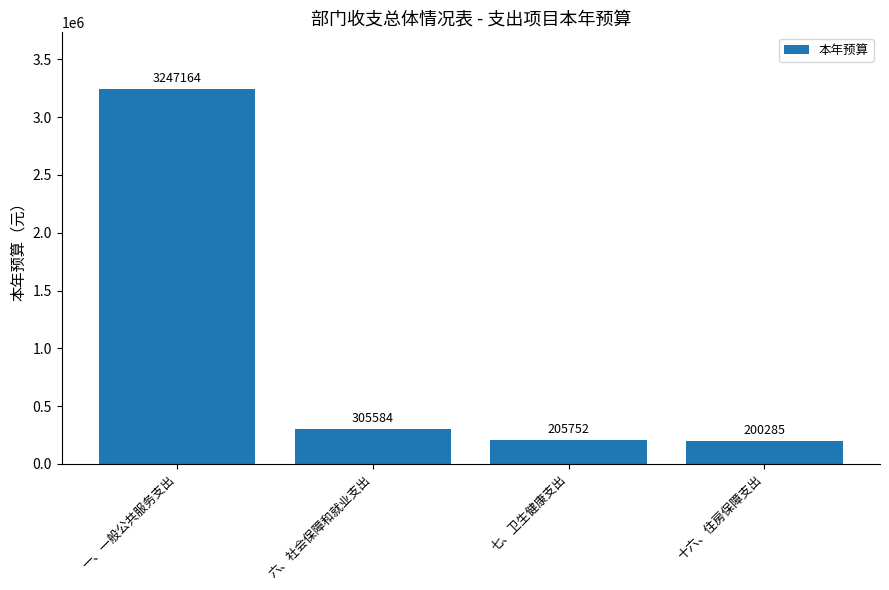

Where does the data first go above 305584?

一、一般公共服务支出